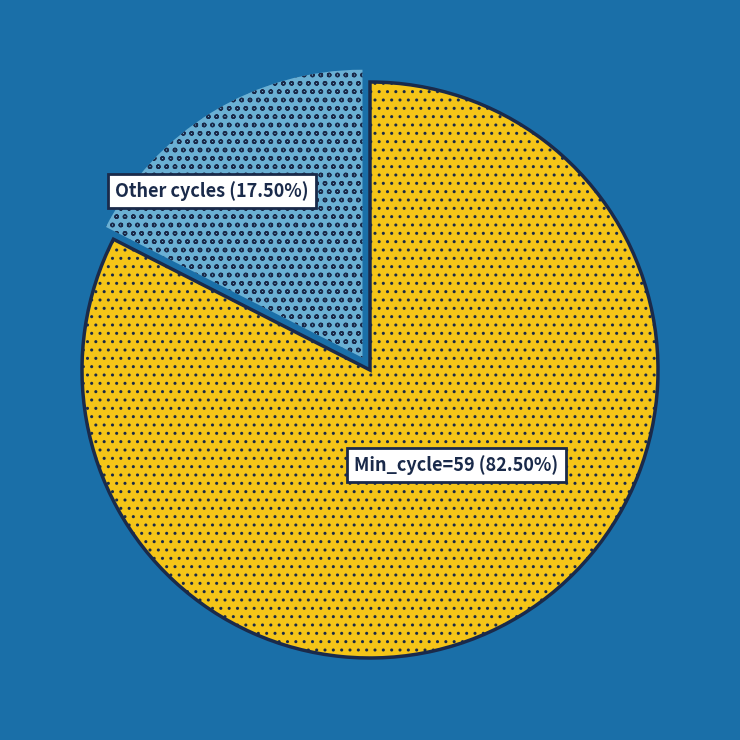

Count the number of slices in the pie.

2